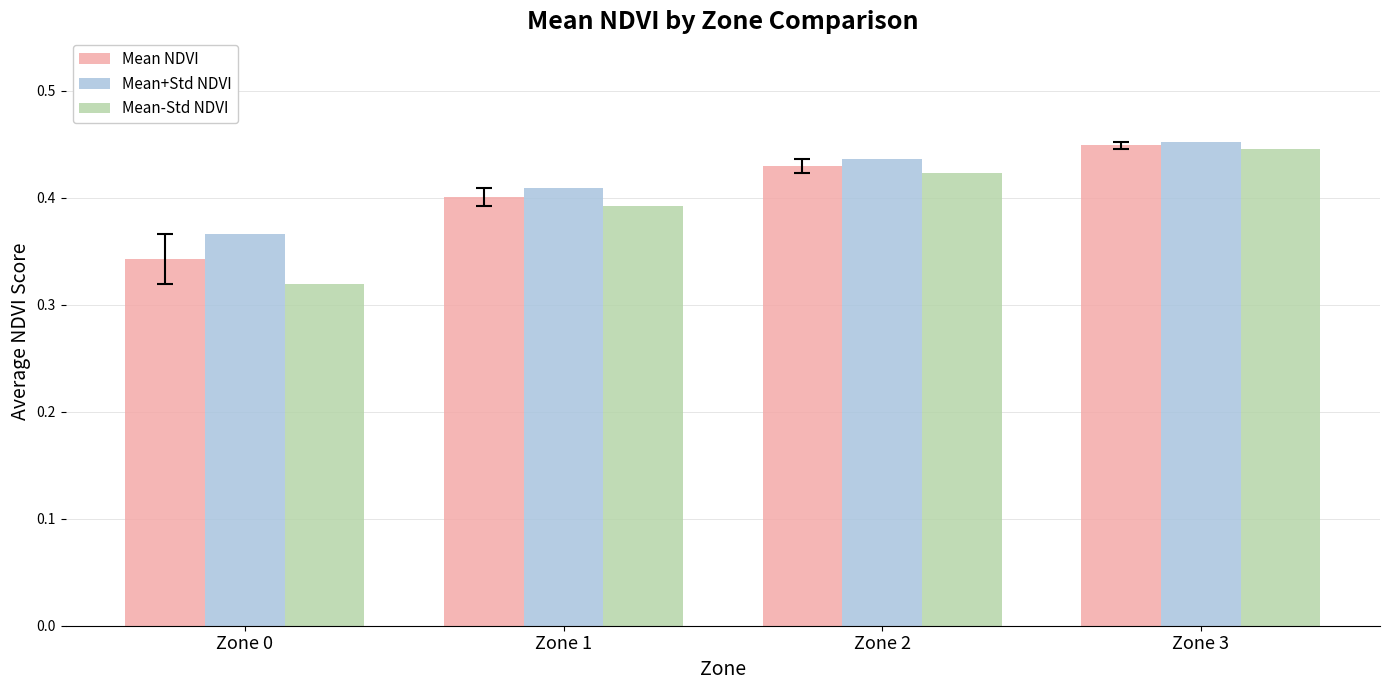

The value of Mean+Std NDVI at Zone 1 is 0.4. True or false?

True